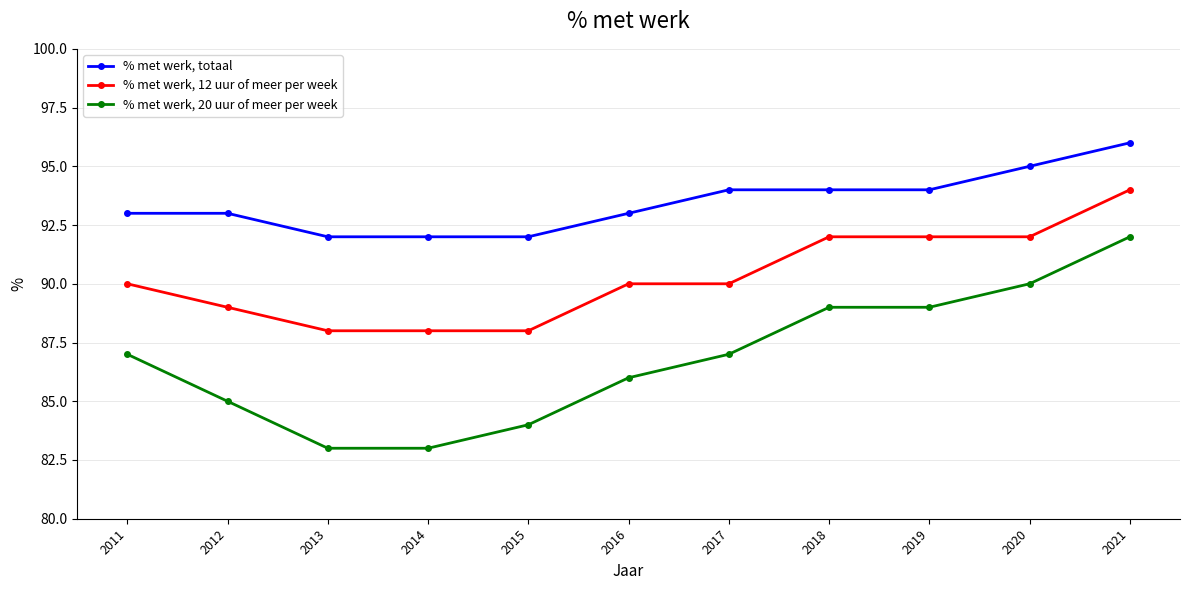

Which category has the highest value in the % met werk, 20 uur of meer per week series?

2021